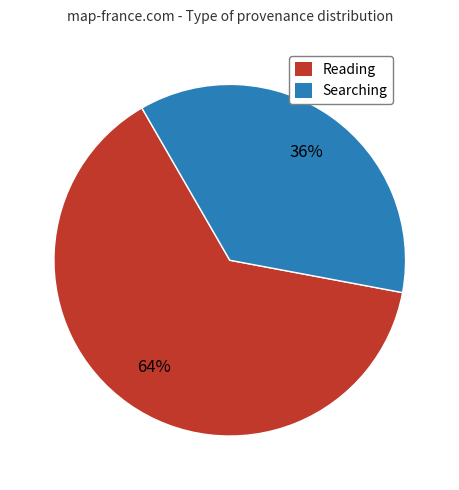

Do Reading and Searching together represent more than half of the pie?

Yes